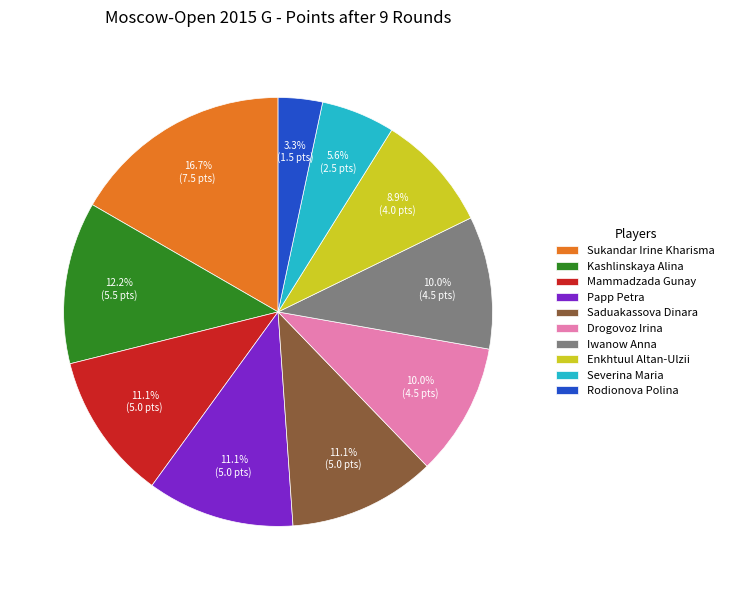

True or false: Mammadzada Gunay accounts for 11% of the total.

True